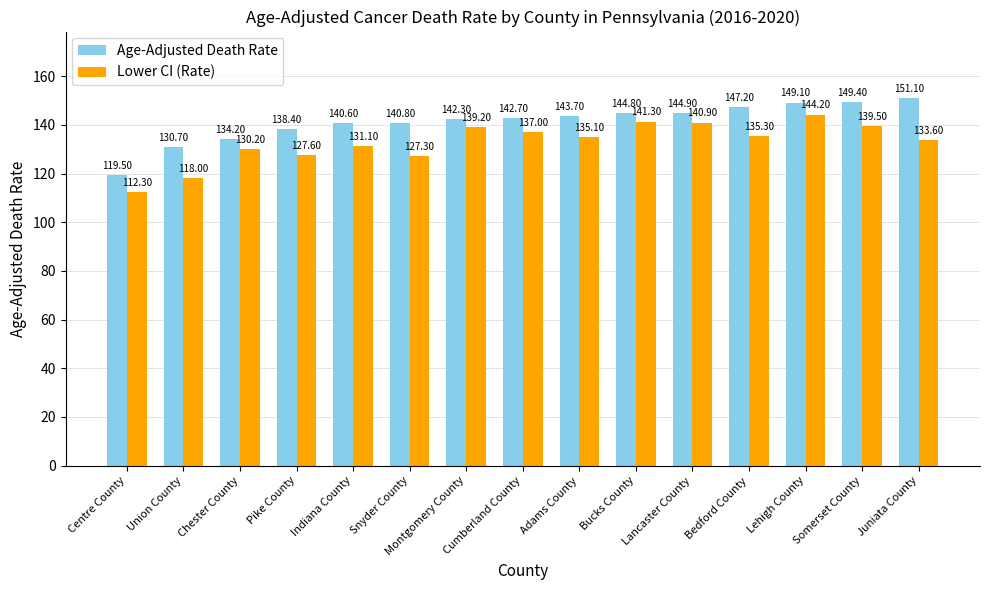

How many groups of bars are there?

15